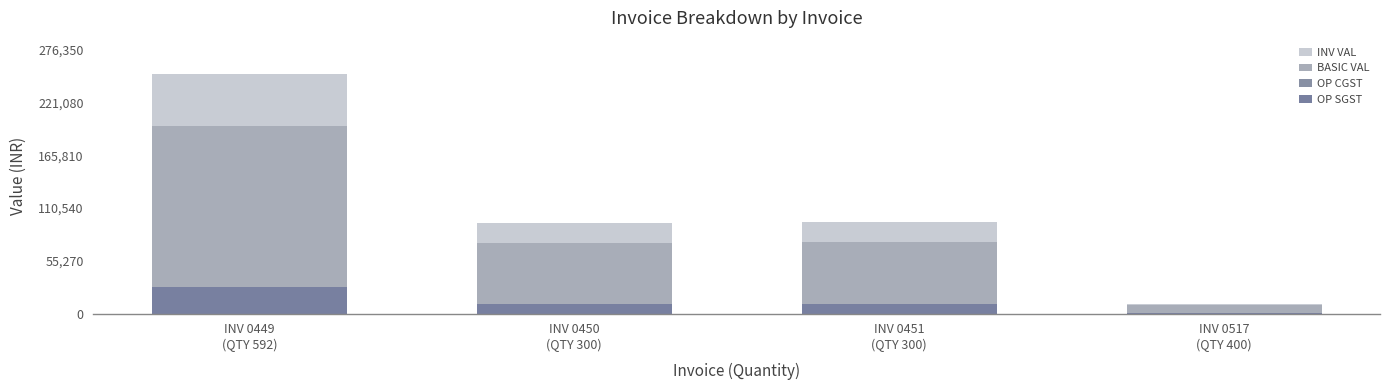

Is the value of INV VAL at INV 0450
(QTY 300) greater than the value of BASIC VAL at INV 0517
(QTY 400)?

Yes